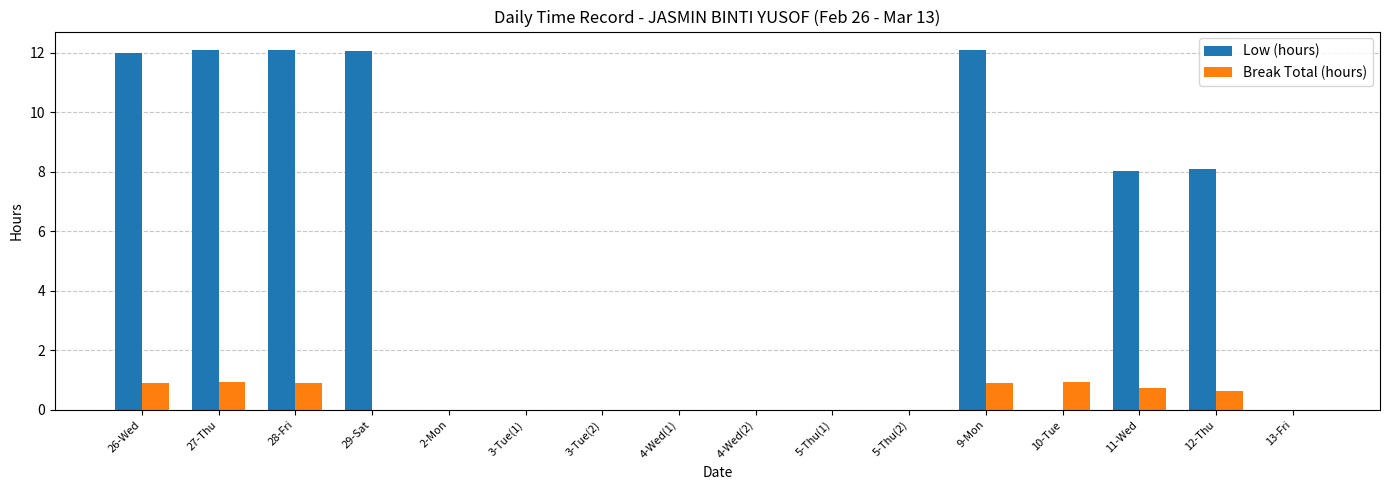

The value of Break Total (hours) at 3-Tue(2) is 0.6. True or false?

False